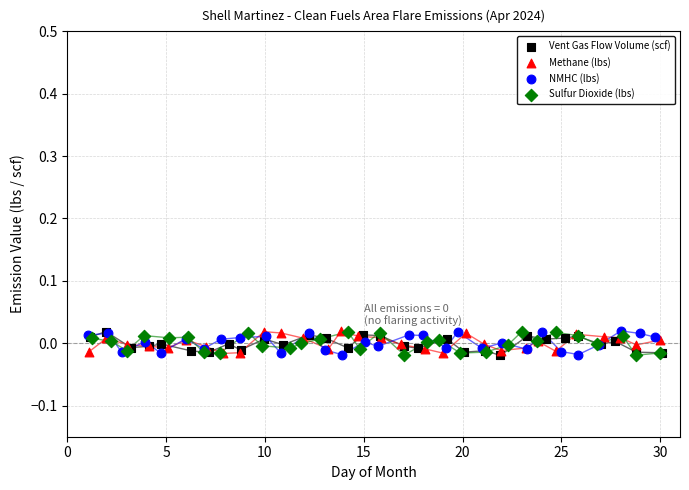

What are all the series names shown in the legend?

Vent Gas Flow Volume (scf), Methane (lbs), NMHC (lbs), Sulfur Dioxide (lbs)